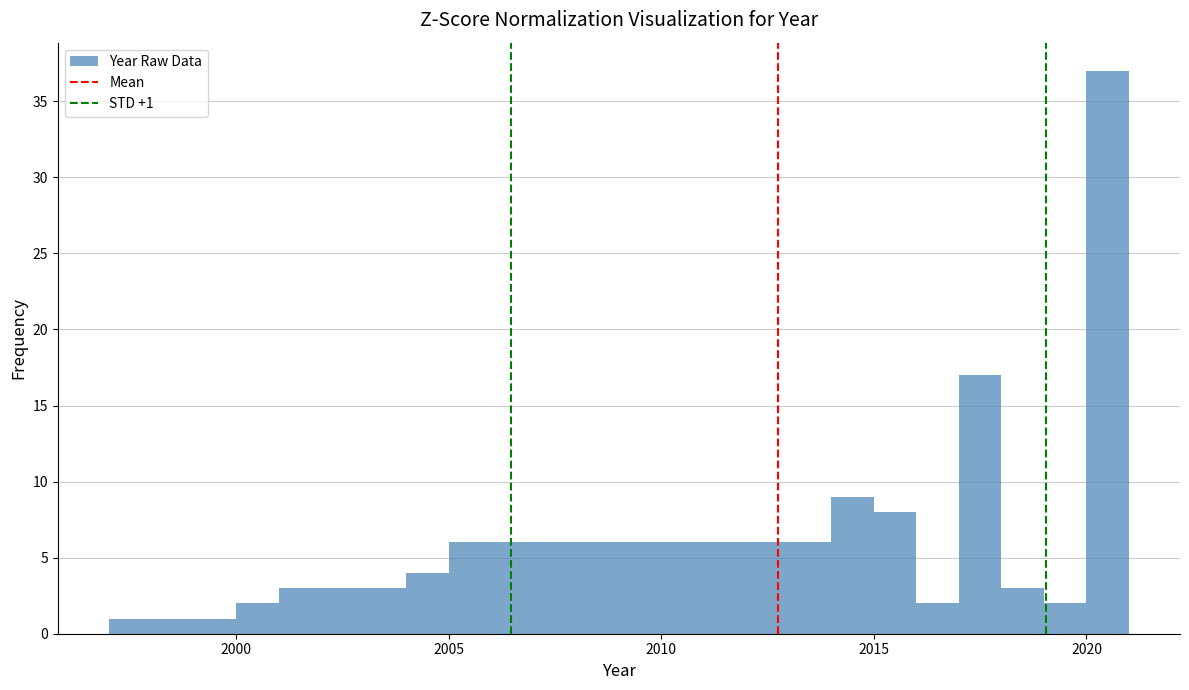

Read against the x-axis, roughly where is the centre of the tallest bar?

2020.5